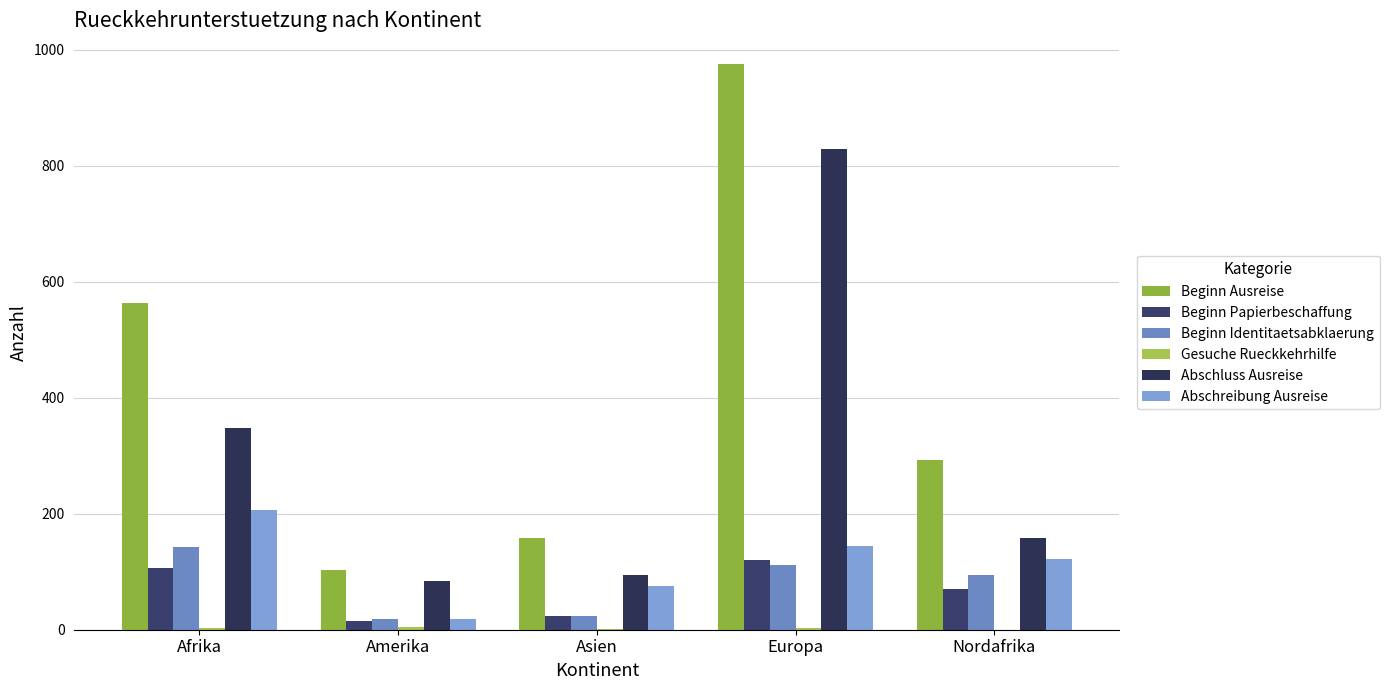

Are the bars grouped side by side (vs. stacked)?

Yes